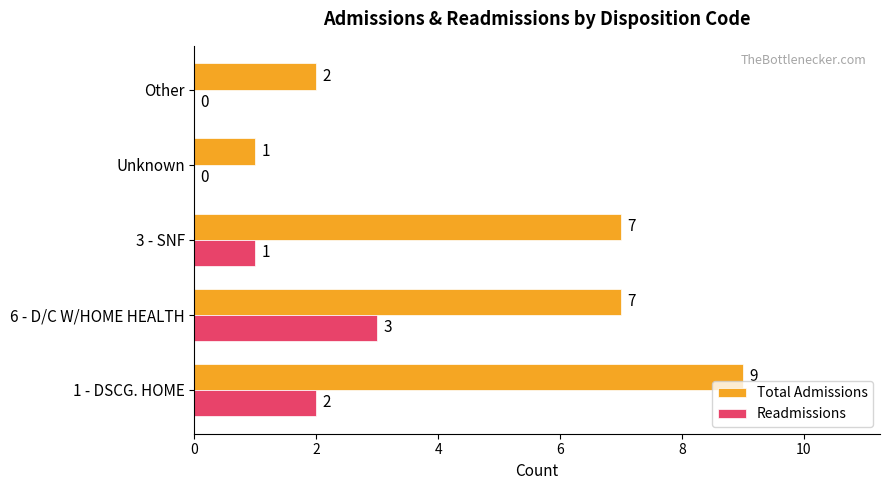

Which series changed the most between 1 - DSCG. HOME and Other?

Total Admissions